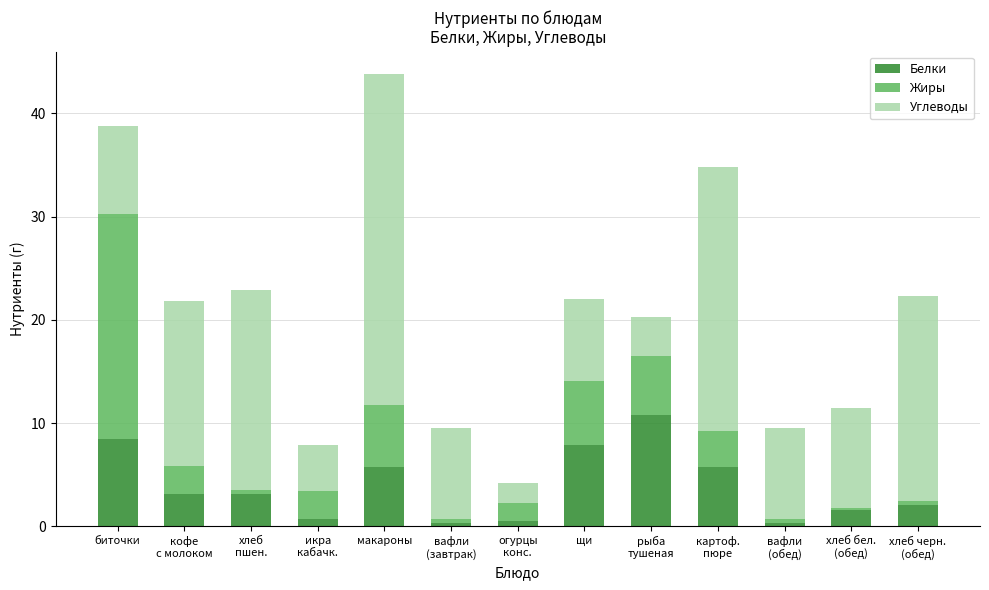

What value does the Белки series have at макароны?

5.7